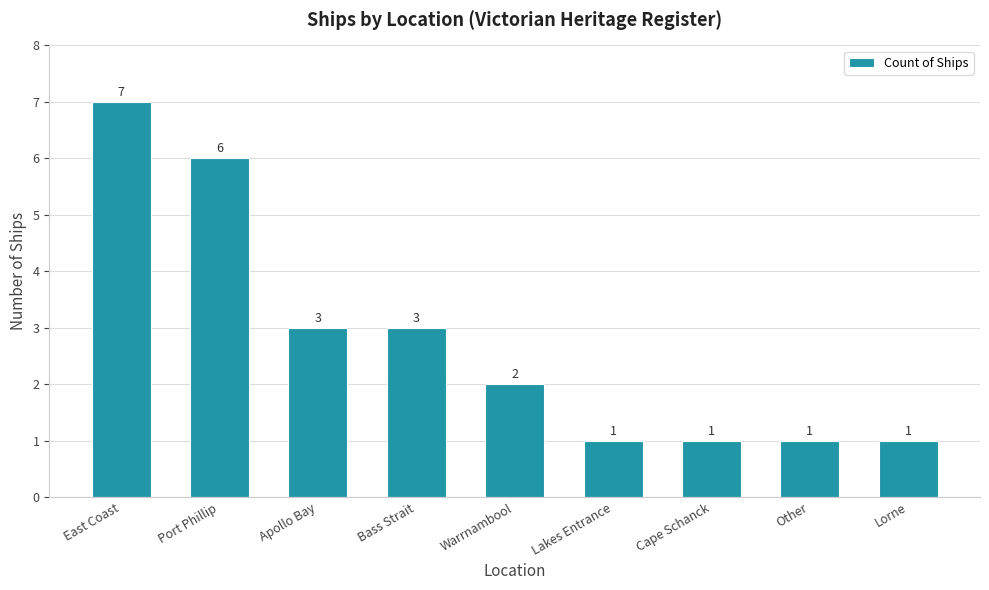

Reading left to right, list all the values displayed in this chart.

East Coast=7	Port Phillip=6	Apollo Bay=3	Bass Strait=3	Warrnambool=2	Lakes Entrance=1	Cape Schanck=1	Other=1	Lorne=1